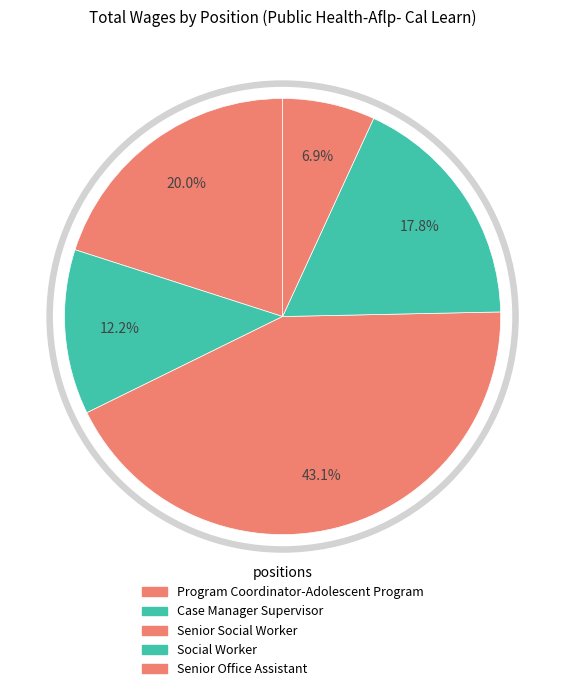

Between Senior Social Worker   and Senior Social Worker, which is larger?

Senior Social Worker